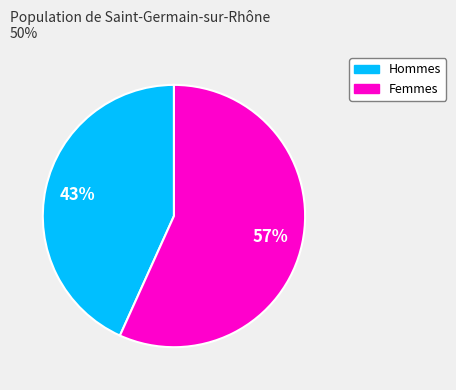

To the nearest percent, what is the average slice percentage?

50%